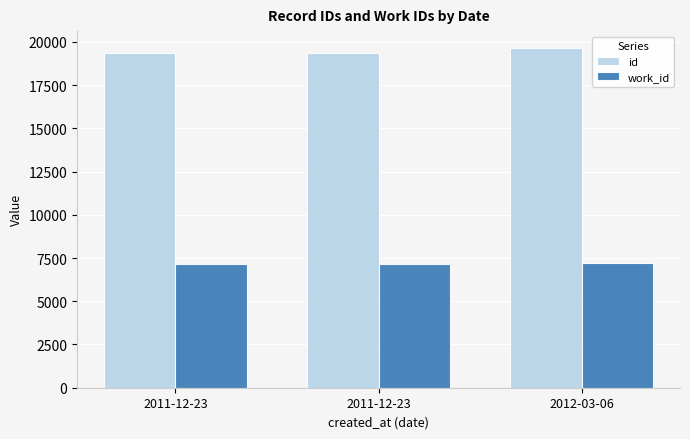

At which label is work_id closest to 7167?

2011-12-23